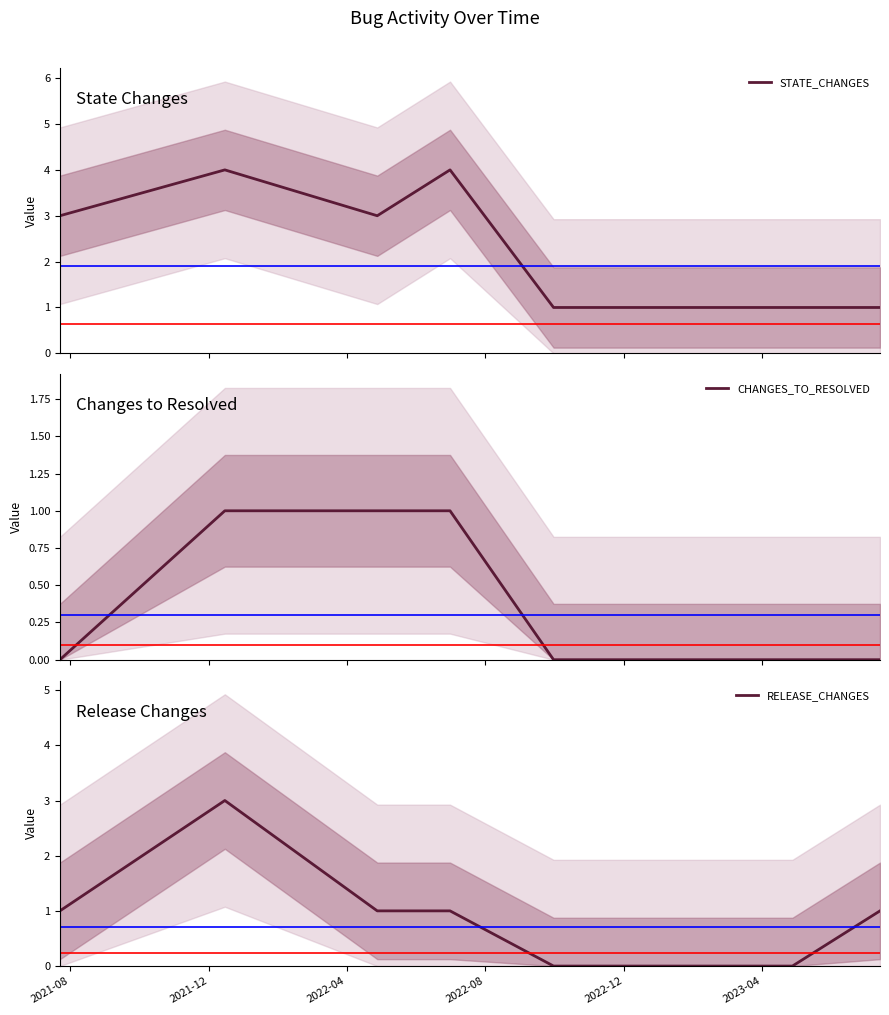

True or false: CHANGES_TO_RESOLVED has more than 2 points higher than both neighbors.

False